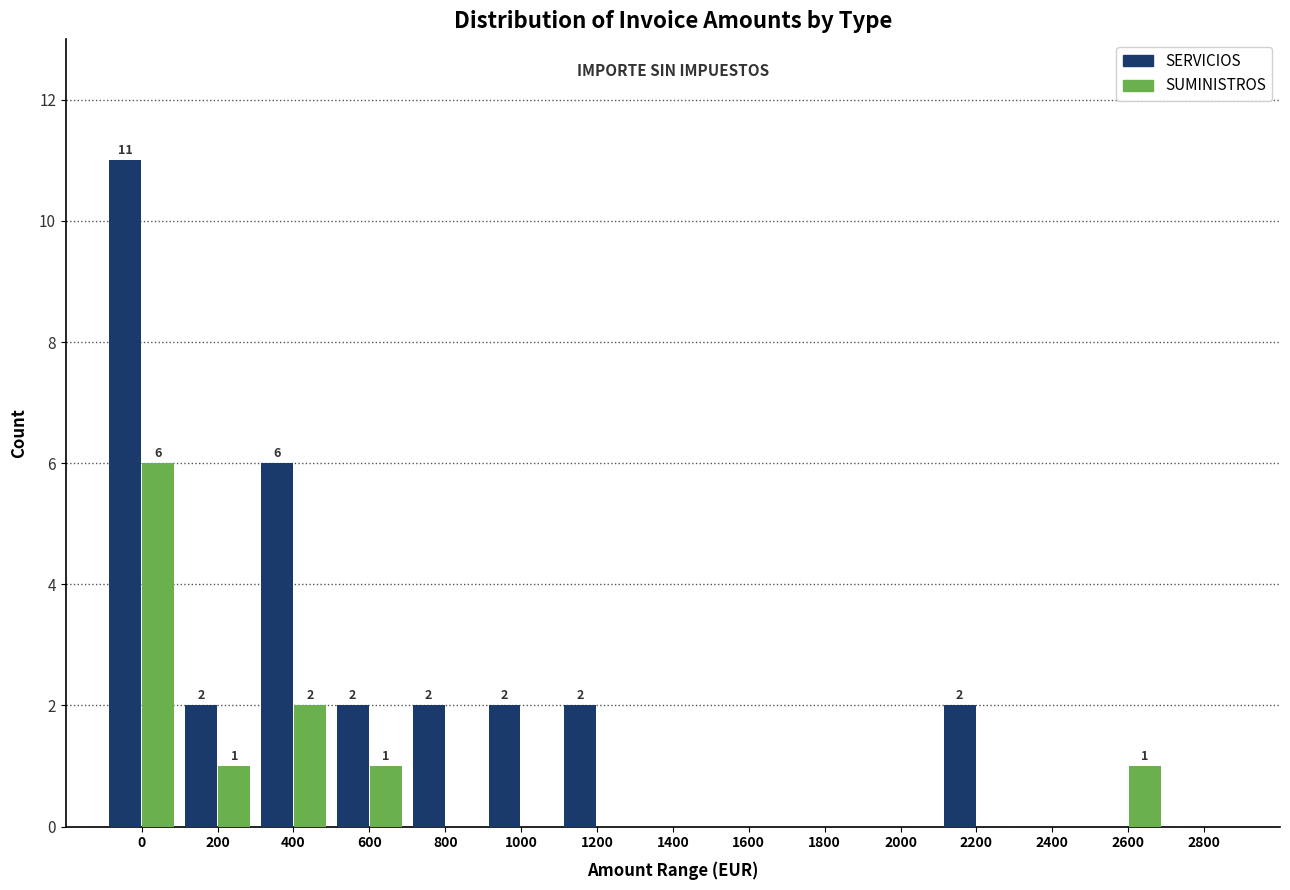

Reading left to right, transcribe all the data shown in this chart.

SERVICIOS: 0=11	200=2	400=6	600=2	800=2	1000=2	1200=2	1400=0	1600=0	1800=0	2000=0	2200=2	2400=0	2600=0	2800=0
SUMINISTROS: 0=6	200=1	400=2	600=1	800=0	1000=0	1200=0	1400=0	1600=0	1800=0	2000=0	2200=0	2400=0	2600=1	2800=0